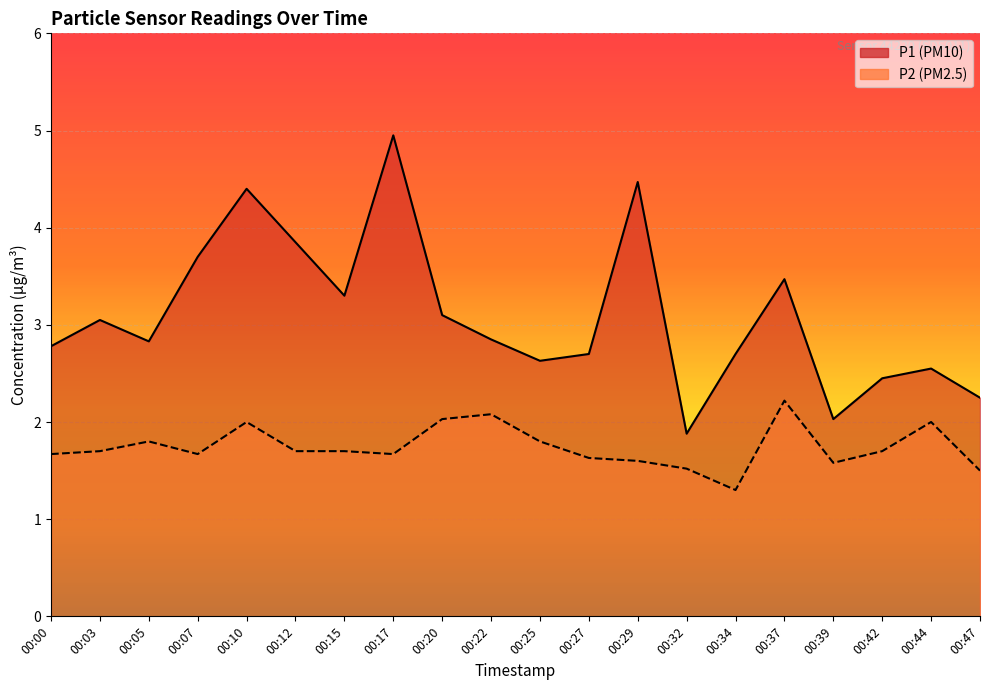

Rank the series by their maximum value, from highest to lowest.

P1, P2